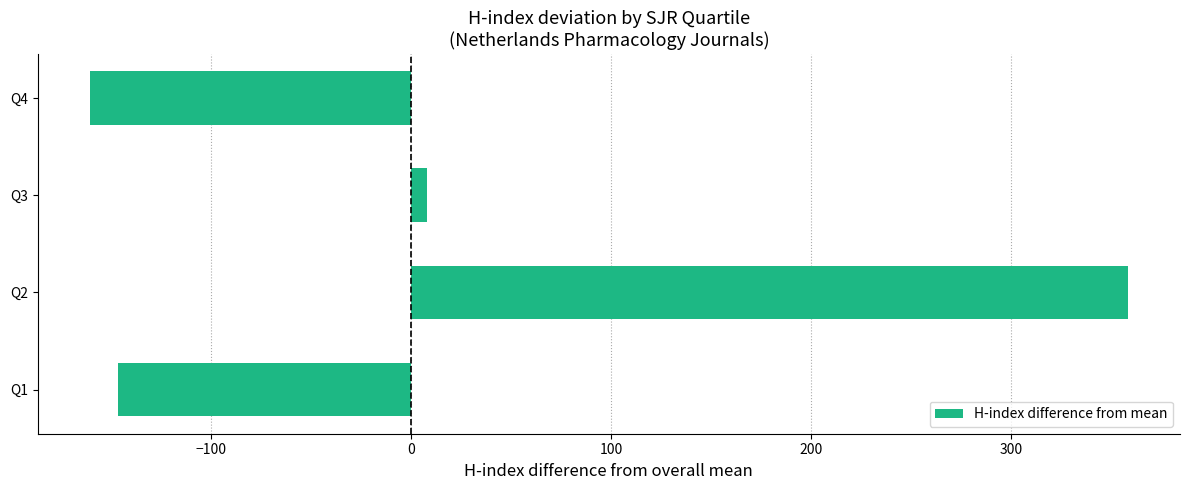

What is the smallest value displayed?

-160.9